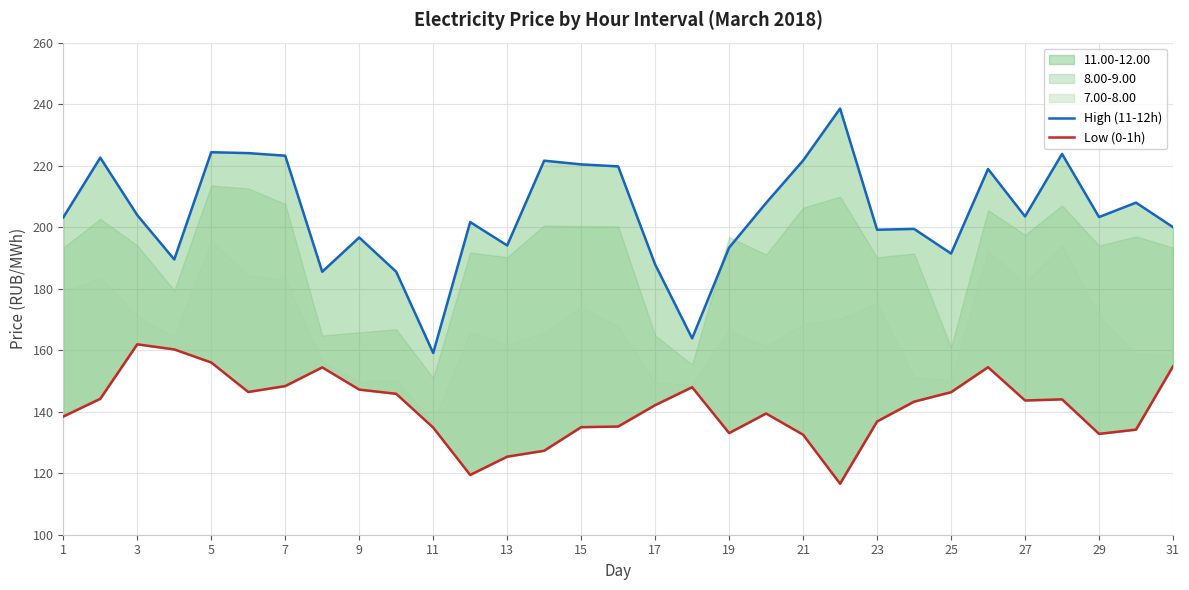

How many lines are shown in the chart?

2